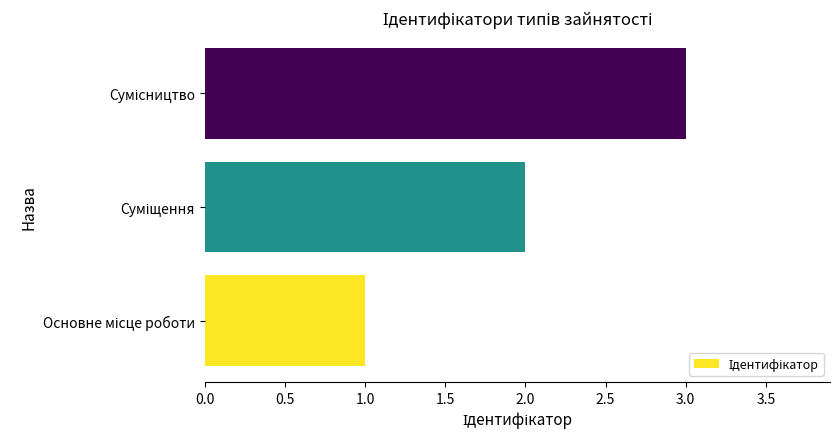

What is the maximum value shown in the chart?

3